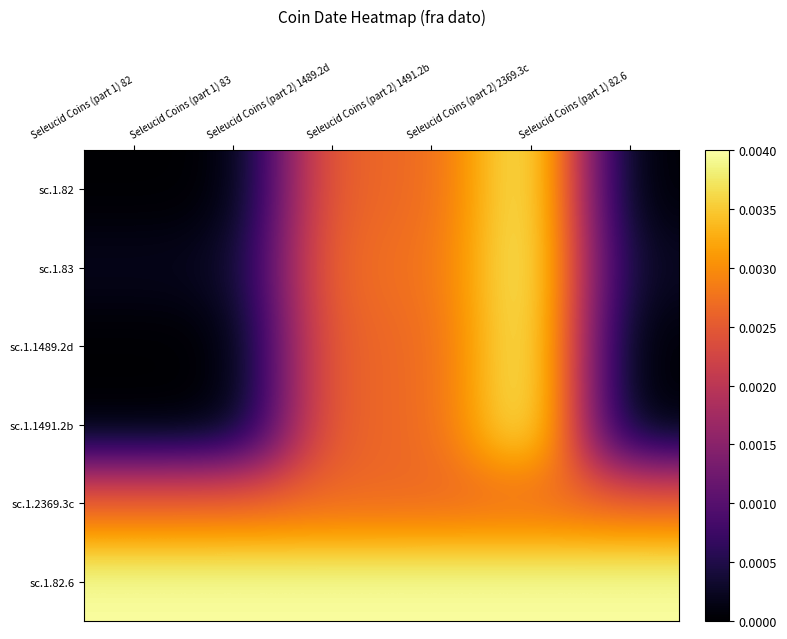

Reading left to right, transcribe all the data shown in this chart.

sc.1.82: Seleucid Coins (part 1) 82=0.0	Seleucid Coins (part 1) 83=0.0	Seleucid Coins (part 2) 1489.2d=0.0	Seleucid Coins (part 2) 1491.2b=0.0	Seleucid Coins (part 2) 2369.3c=0.0	Seleucid Coins (part 1) 82.6=0.0
sc.1.83: Seleucid Coins (part 1) 82=0.0	Seleucid Coins (part 1) 83=0.0	Seleucid Coins (part 2) 1489.2d=0.0	Seleucid Coins (part 2) 1491.2b=0.0	Seleucid Coins (part 2) 2369.3c=0.0	Seleucid Coins (part 1) 82.6=0.0
sc.1.1489.2d: Seleucid Coins (part 1) 82=0.0	Seleucid Coins (part 1) 83=0.0	Seleucid Coins (part 2) 1489.2d=0.0	Seleucid Coins (part 2) 1491.2b=0.0	Seleucid Coins (part 2) 2369.3c=0.0	Seleucid Coins (part 1) 82.6=0.0
sc.1.1491.2b: Seleucid Coins (part 1) 82=0.0	Seleucid Coins (part 1) 83=0.0	Seleucid Coins (part 2) 1489.2d=0.0	Seleucid Coins (part 2) 1491.2b=0.0	Seleucid Coins (part 2) 2369.3c=0.0	Seleucid Coins (part 1) 82.6=0.0
sc.1.2369.3c: Seleucid Coins (part 1) 82=0.0	Seleucid Coins (part 1) 83=0.0	Seleucid Coins (part 2) 1489.2d=0.0	Seleucid Coins (part 2) 1491.2b=0.0	Seleucid Coins (part 2) 2369.3c=0.0	Seleucid Coins (part 1) 82.6=0.0
sc.1.82.6: Seleucid Coins (part 1) 82=0.0	Seleucid Coins (part 1) 83=0.0	Seleucid Coins (part 2) 1489.2d=0.0	Seleucid Coins (part 2) 1491.2b=0.0	Seleucid Coins (part 2) 2369.3c=0.0	Seleucid Coins (part 1) 82.6=0.0